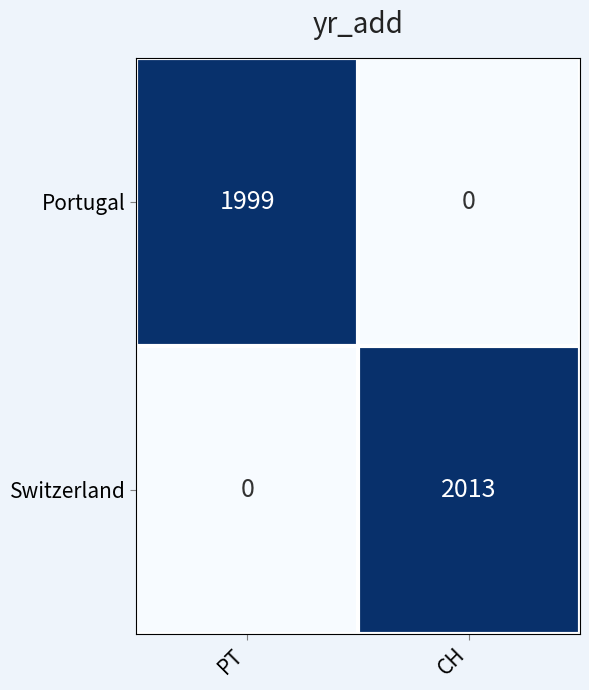

What is the sum of all Switzerland values?

2013